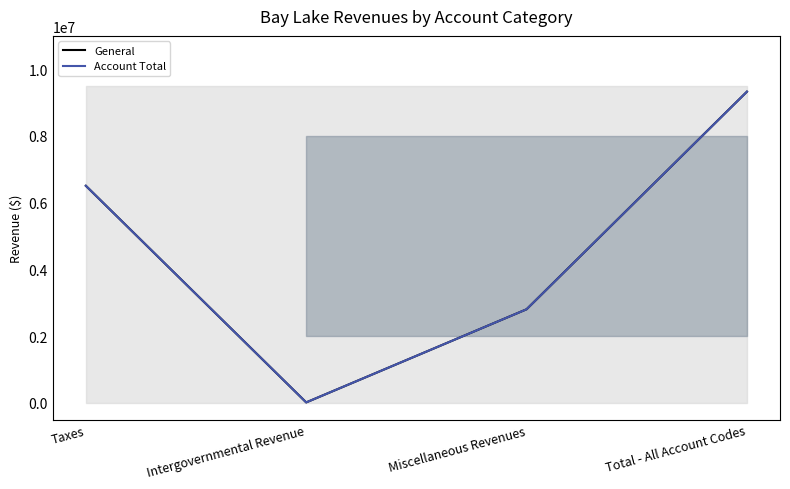

True or false: Account Total and General intersect in this chart.

False